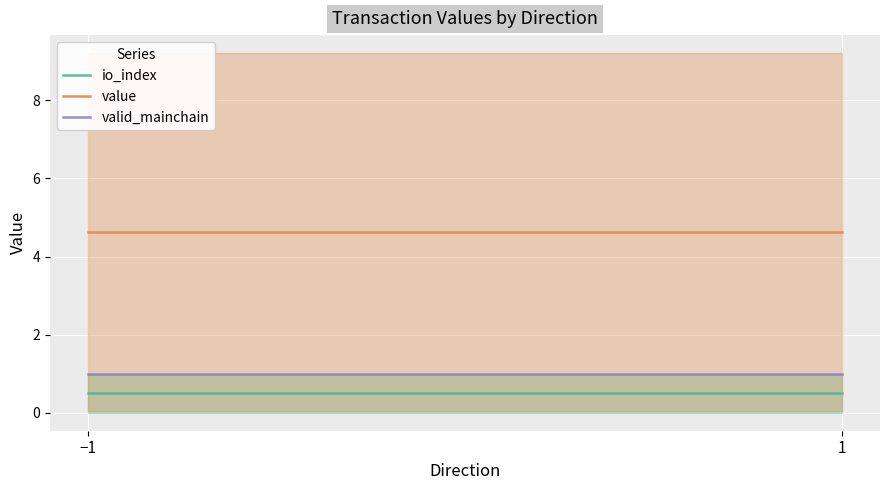

Rank the series by their maximum value, from highest to lowest.

value, valid_mainchain, io_index